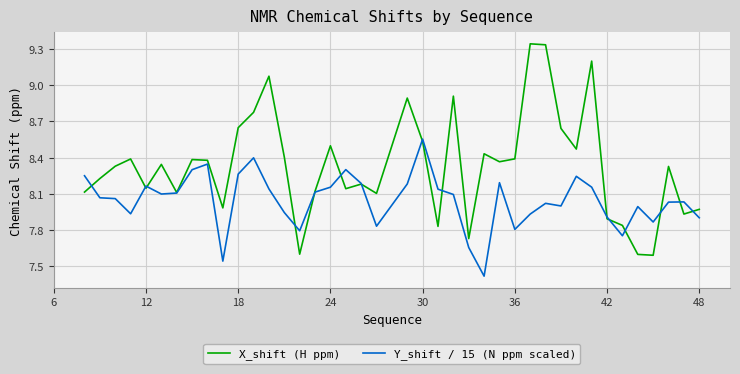

Which series has the largest total across all categories?

X_shift (H ppm)